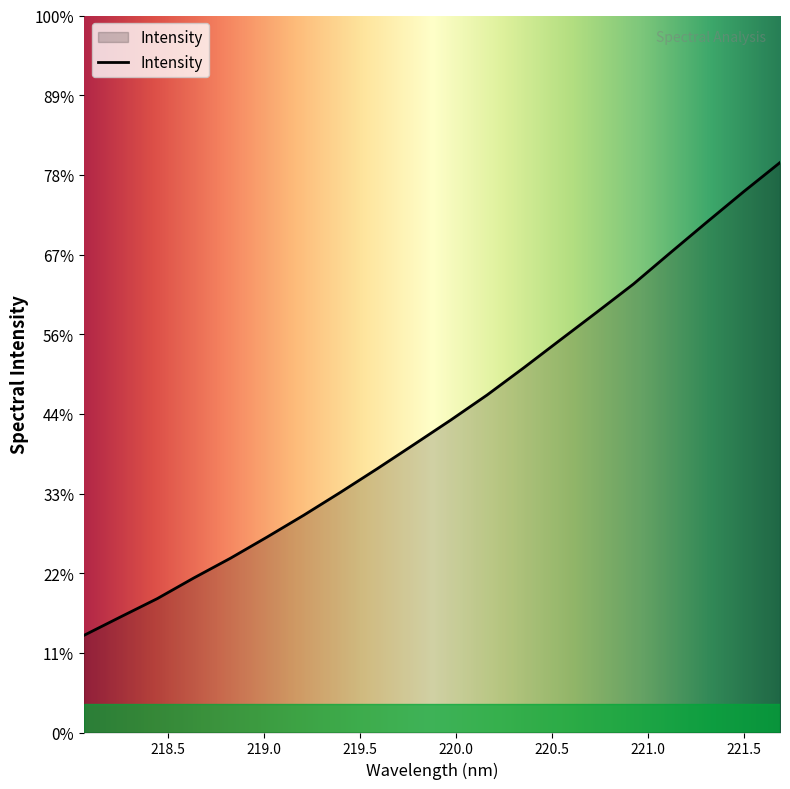

List the labels in order of value, largest first.

221.6902, 221.4993, 221.3083, 221.1174, 220.9264, 220.7354, 220.5444, 220.3533, 220.1623, 219.9712, 219.7801, 219.589, 219.3979, 219.2067, 219.0156, 218.8244, 218.6332, 218.442, 218.2508, 218.0596